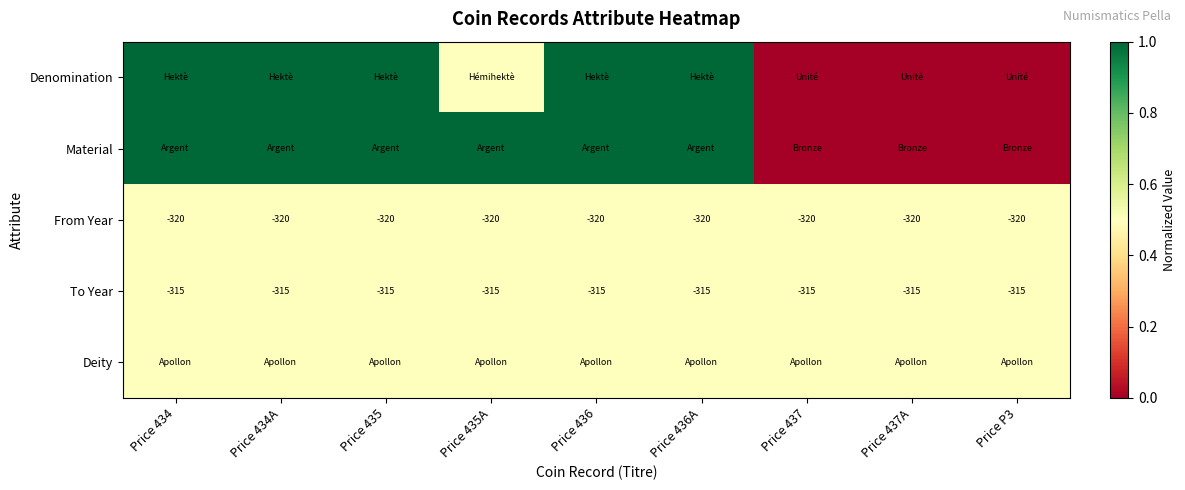

True or false: To Year has a value of 0.7 at Price 434A.

False